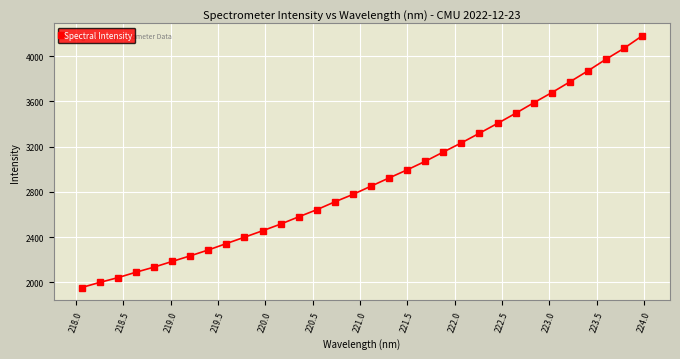

What is the value of the 1st point from the left?

1954.5